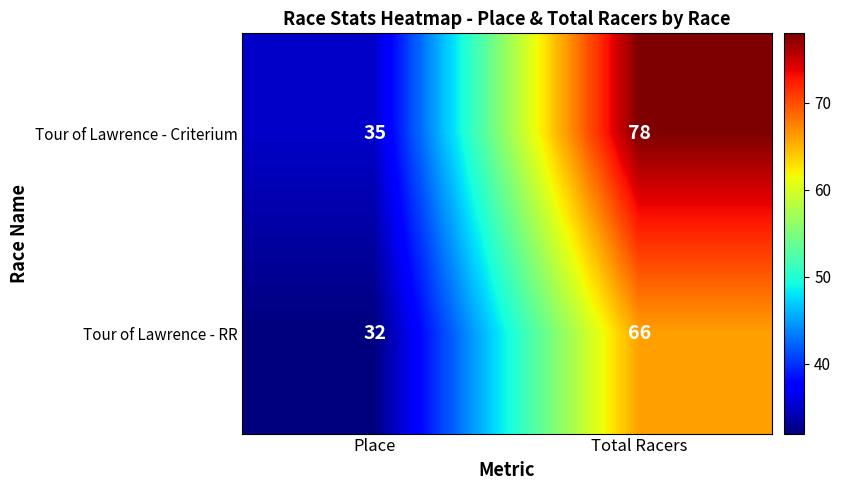

What is the maximum value for Tour of Lawrence - RR?

66